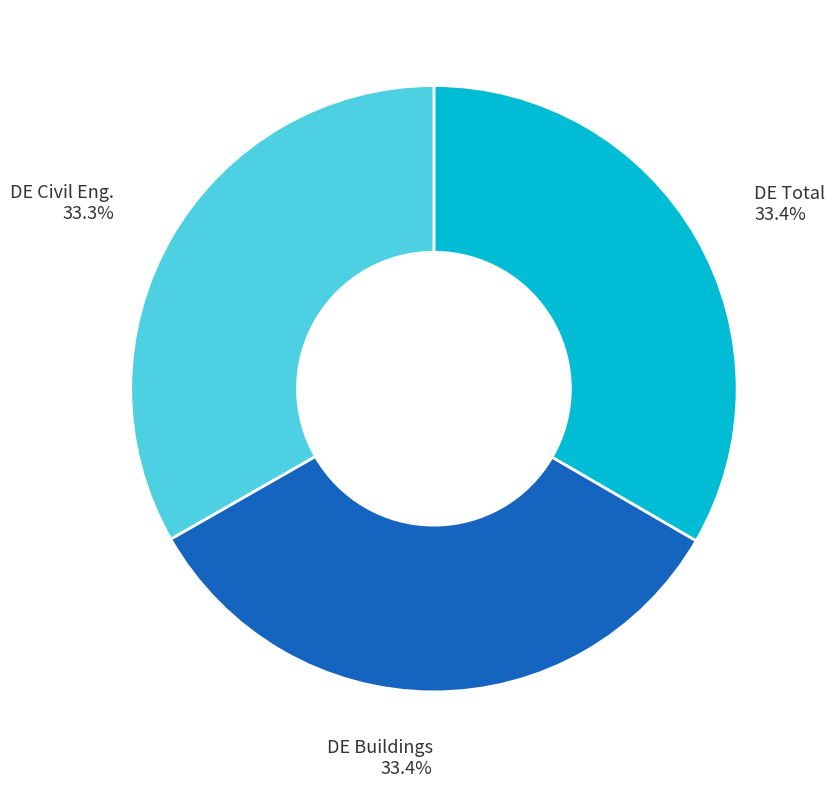

How many slices are in this pie chart?

3